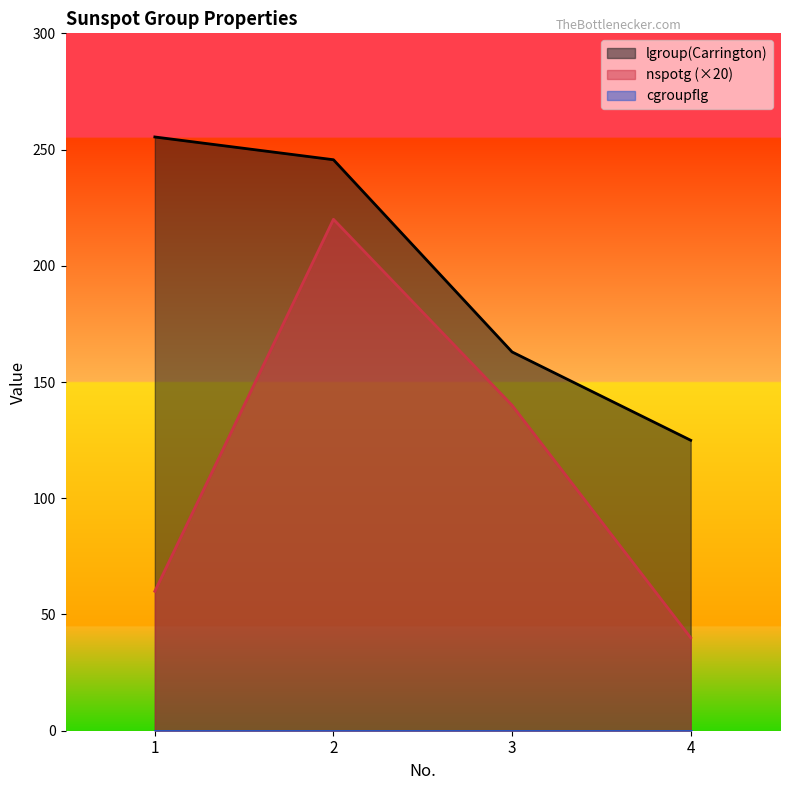

What is the spread (max minus min) of values at 2?

245.6